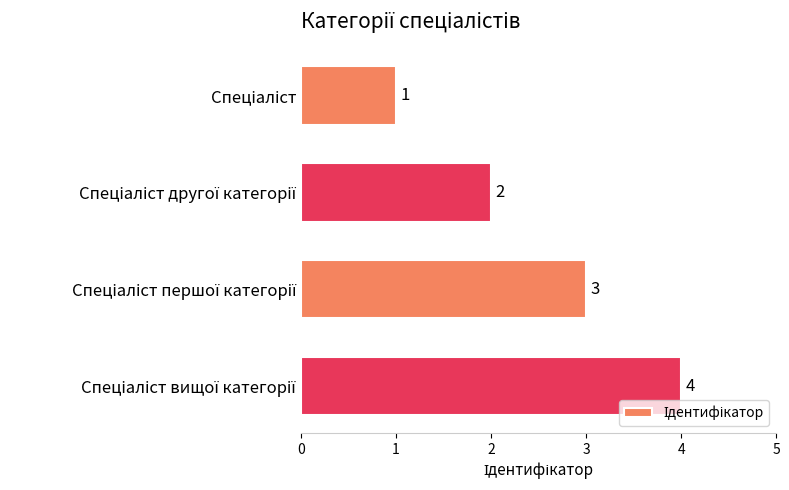

What is the maximum value shown in the chart?

4